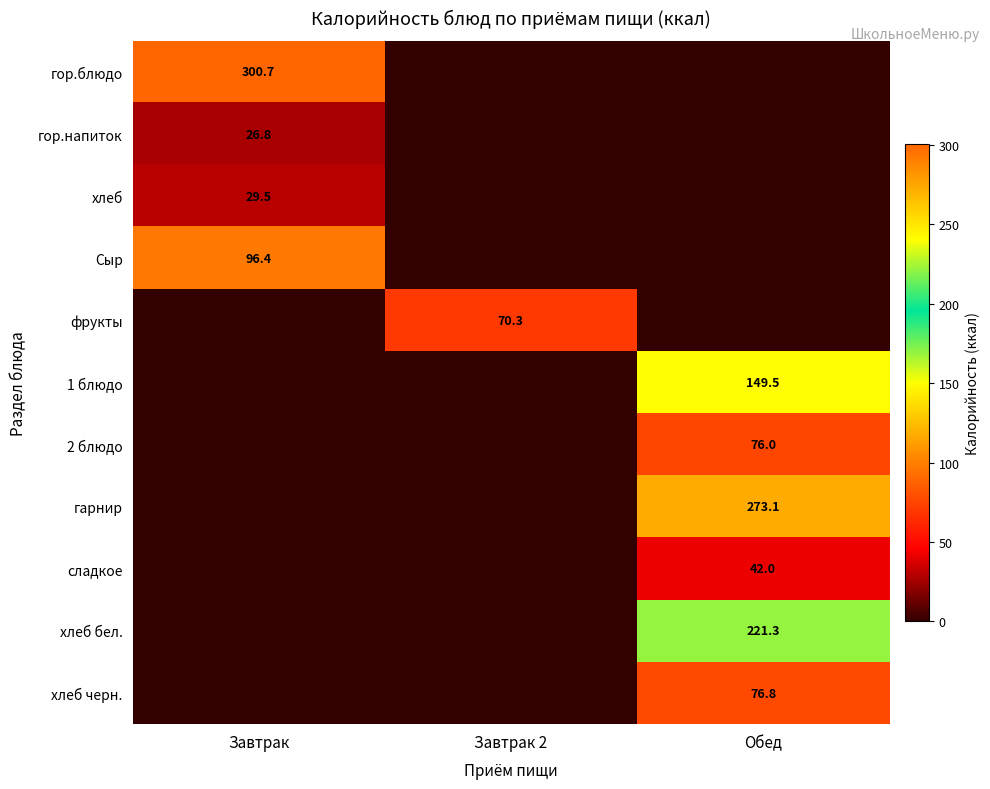

True or false: сладкое has a value of 42.0 at Обед.

True